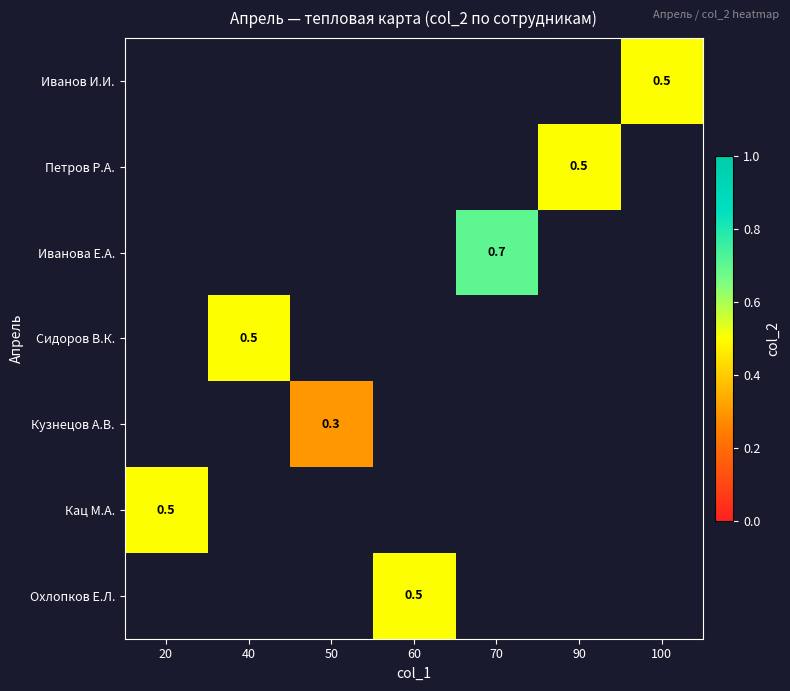

How many series are shown in this chart?

7